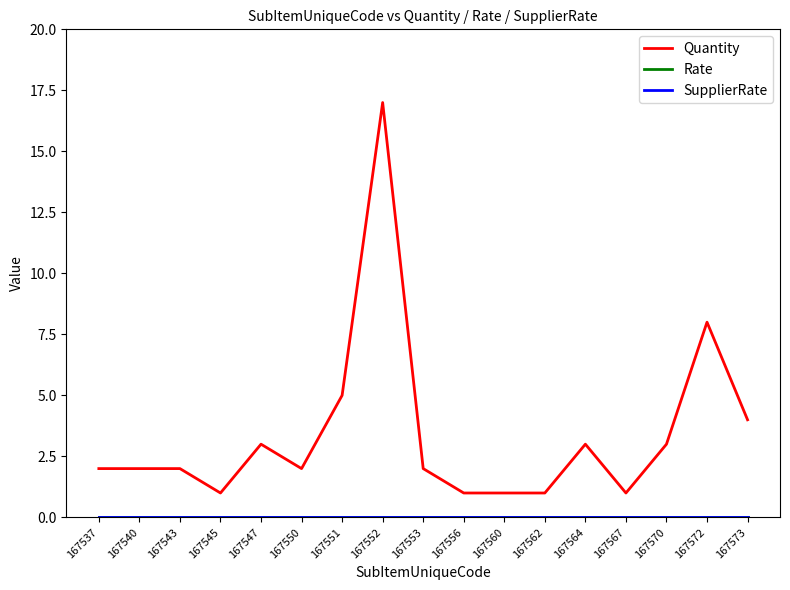

Which has a higher value, 167556 or 167537?

167537